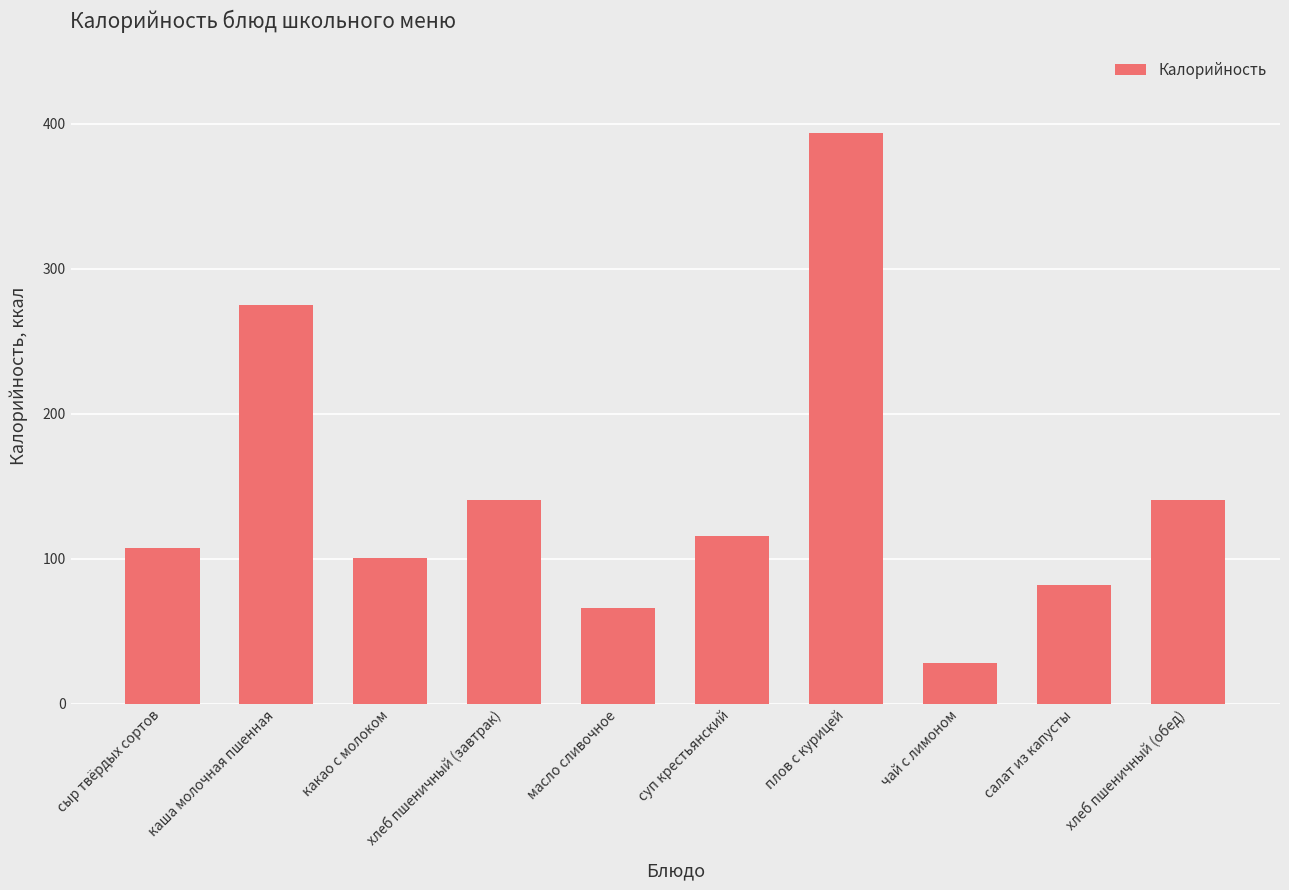

Reading left to right, transcribe all the data shown in this chart.

сыр твёрдых сортов=107.5	каша молочная пшенная=274.9	какао с молоком=100.4	хлеб пшеничный (завтрак)=140.6	масло сливочное=66.1	суп крестьянский=115.6	плов с курицей=393.5	чай с лимоном=27.9	салат из капусты=81.5	хлеб пшеничный (обед)=140.6